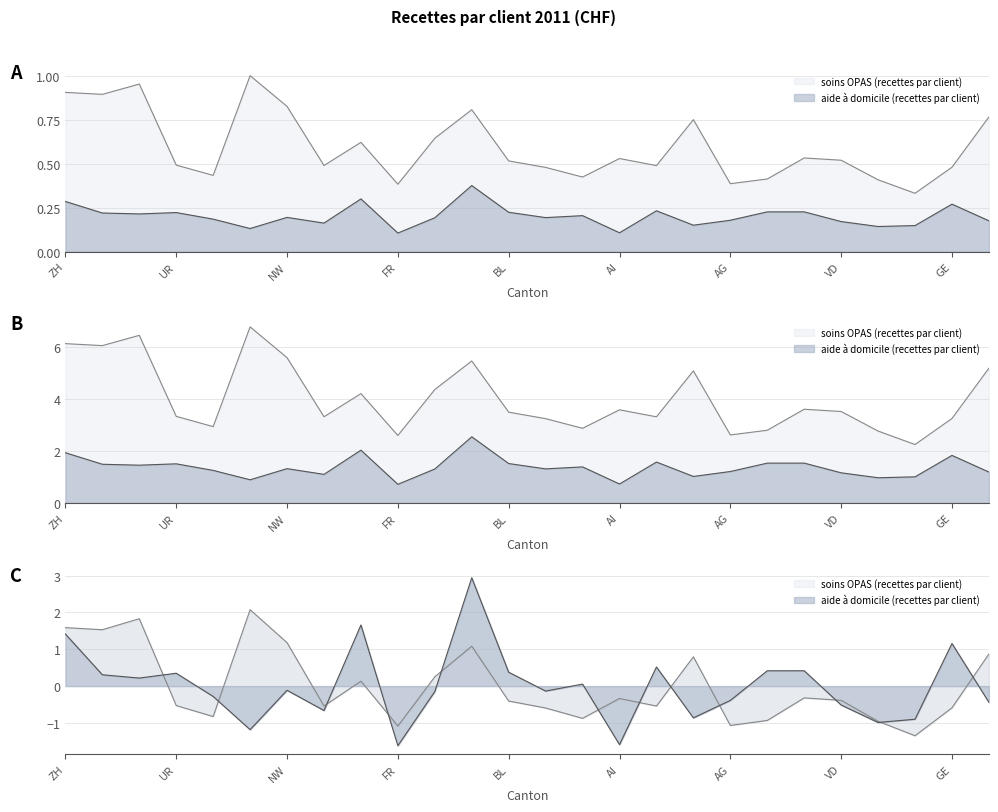

What is the difference between the maximum and minimum values in the soins OPAS (recettes par client) series?

3.4